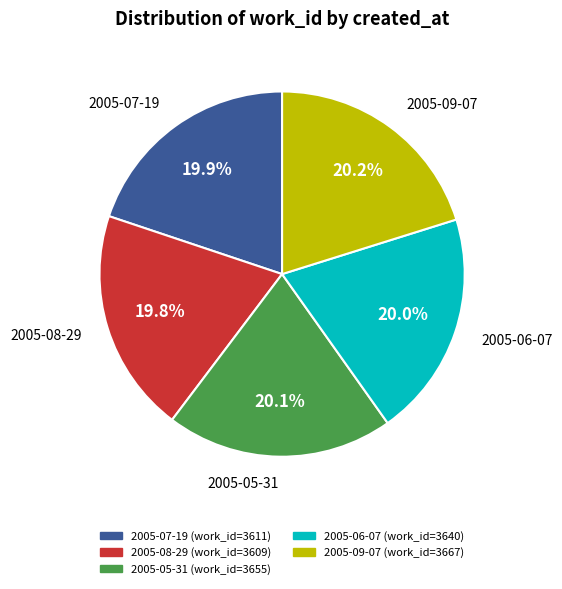

How many segments does this pie chart have?

5